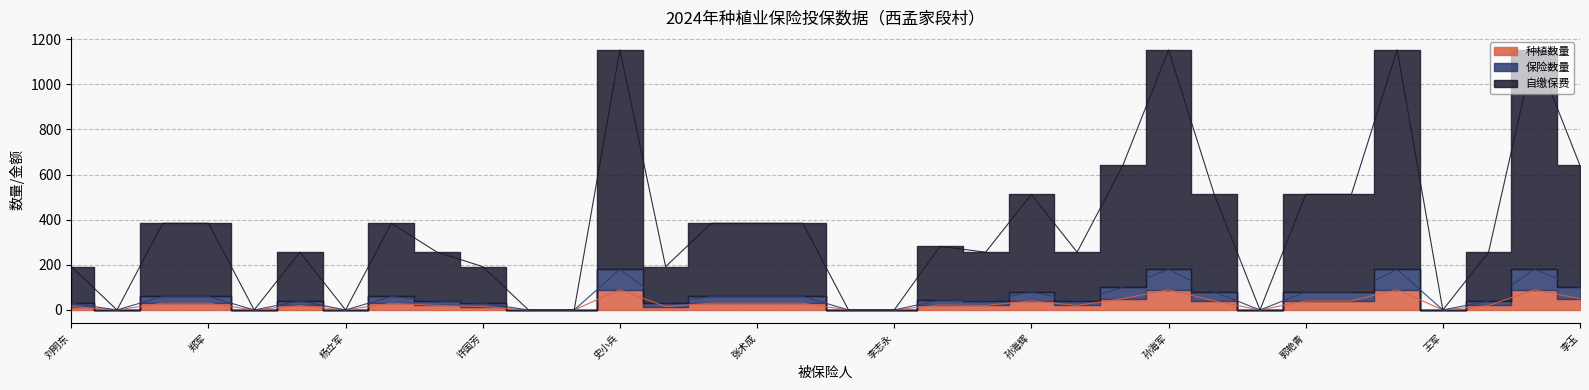

Count the number of data series in this chart.

3